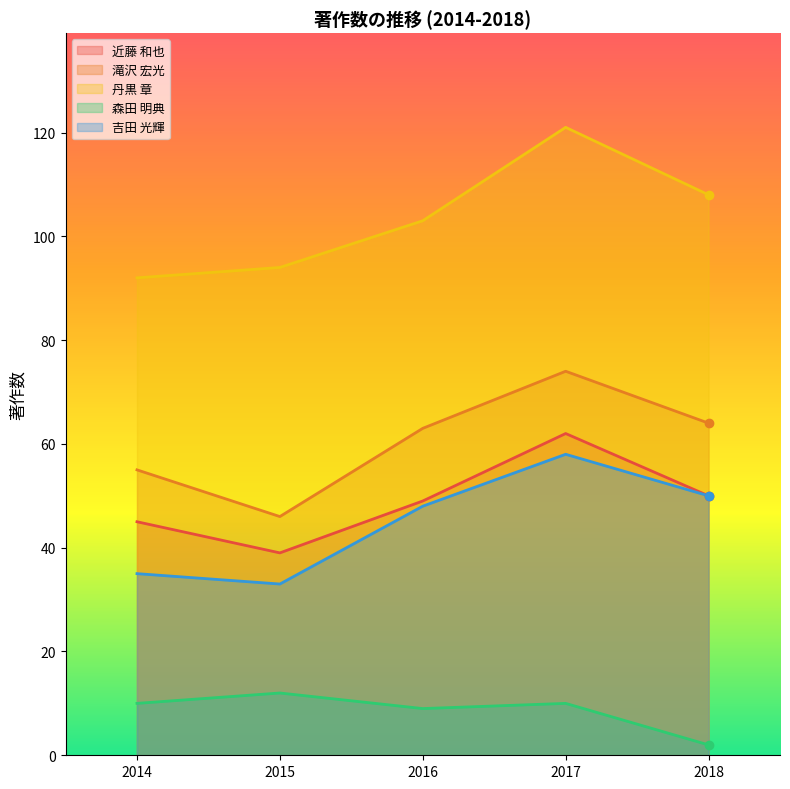

Is the value of 近藤 和也 at 2014 greater than the value of 吉田 光輝 at 2015?

Yes